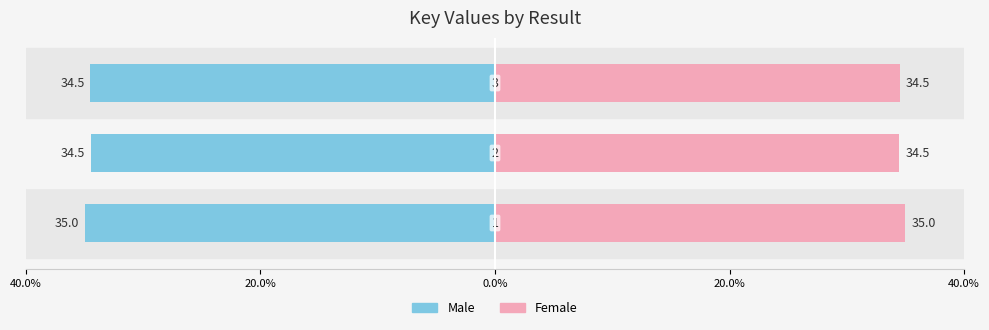

Between 20.0% and 0.0%, which is larger?

20.0%